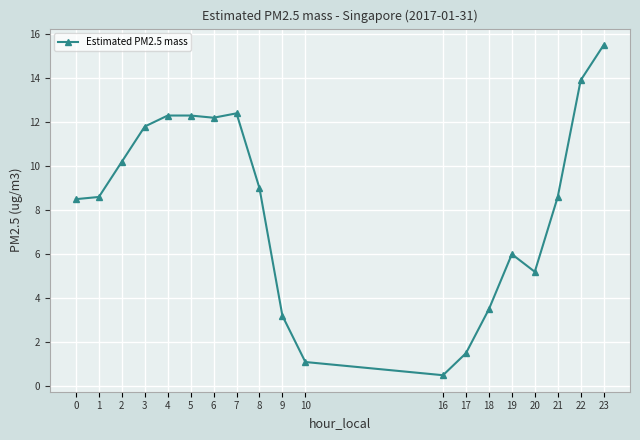

What is the difference between the second highest and second lowest values?

12.8